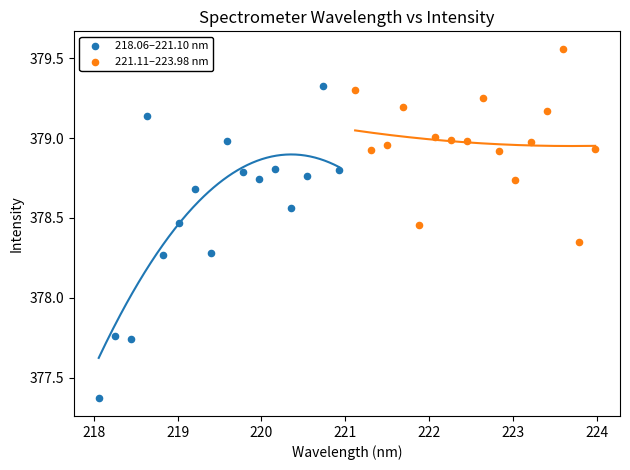

Which series contains the lowest Y value?

218.06–221.10 nm